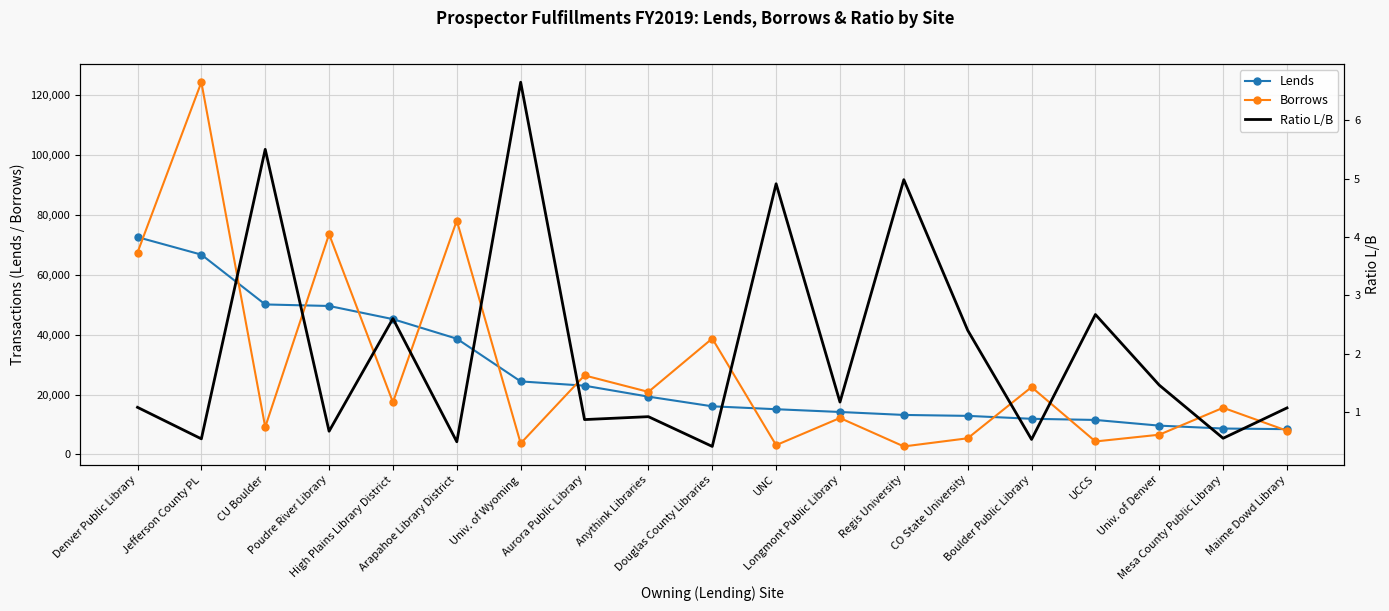

What are all the series names shown in the legend?

Lends, Borrows, Ratio L/B